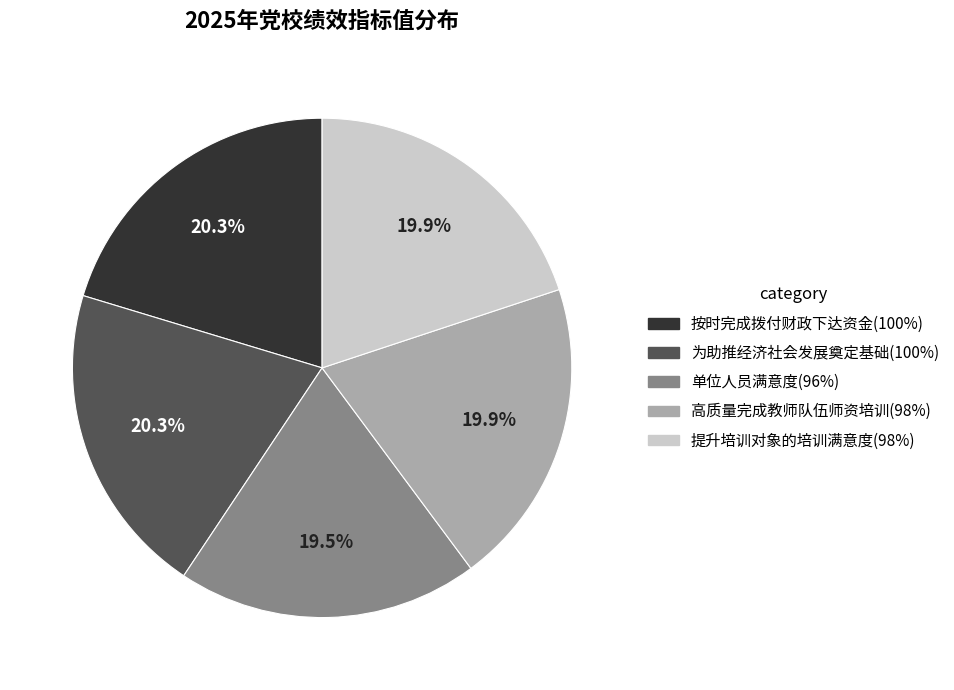

Does 单位人员满意度(96%) account for over 50% of the chart?

No